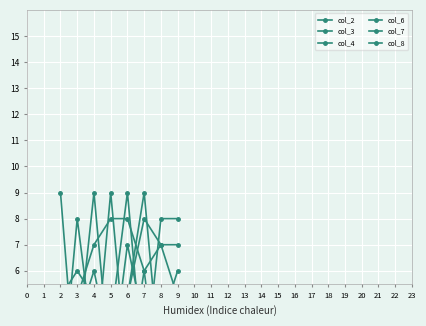

What value does the col_4 series have at 7?

2